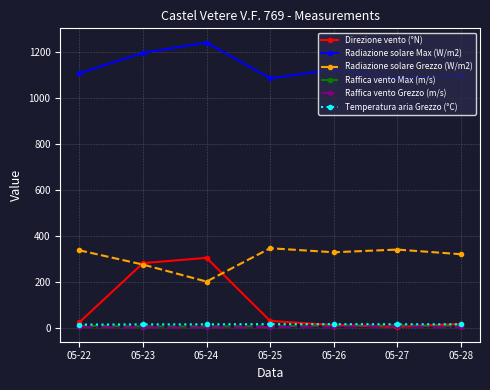

Where is the first local maximum for Direzione vento (°N)?

05-24